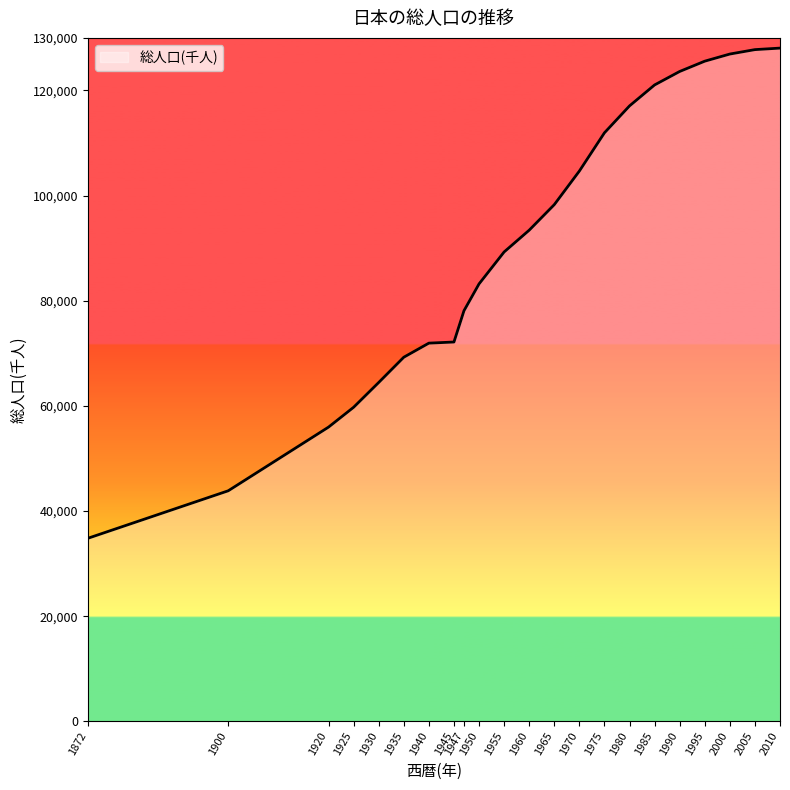

What is the minimum value shown in the chart?

34806